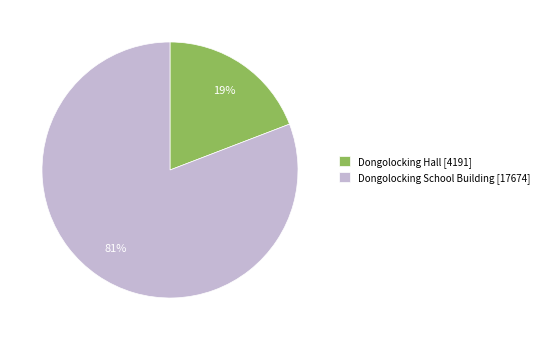

Which has a higher value, Dongolocking Hall [4191] or Dongolocking School Building [17674]?

Dongolocking School Building [17674]